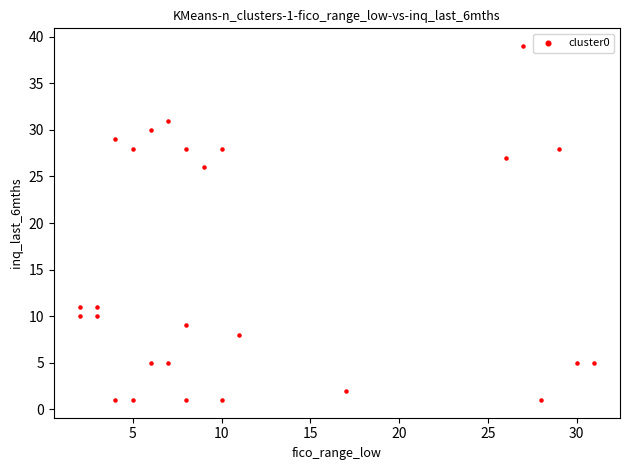

What is the range of Y values (max minus min)?

38